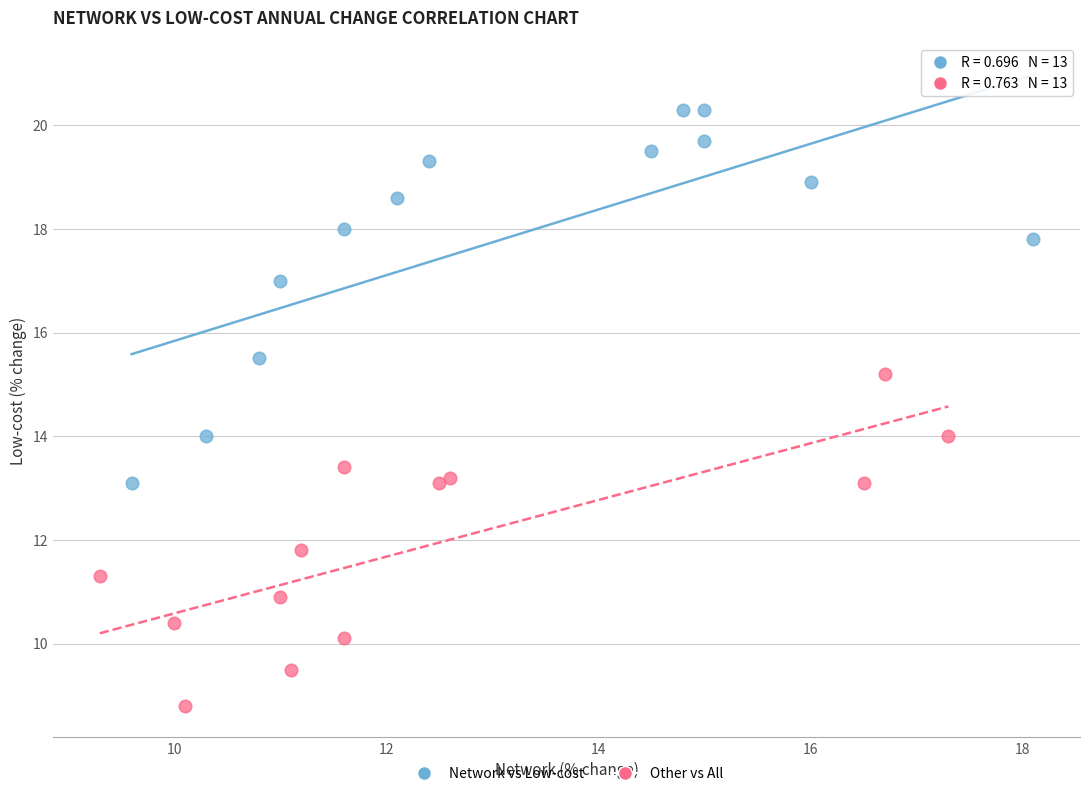

Which series reaches the minimum Y coordinate?

Other vs All